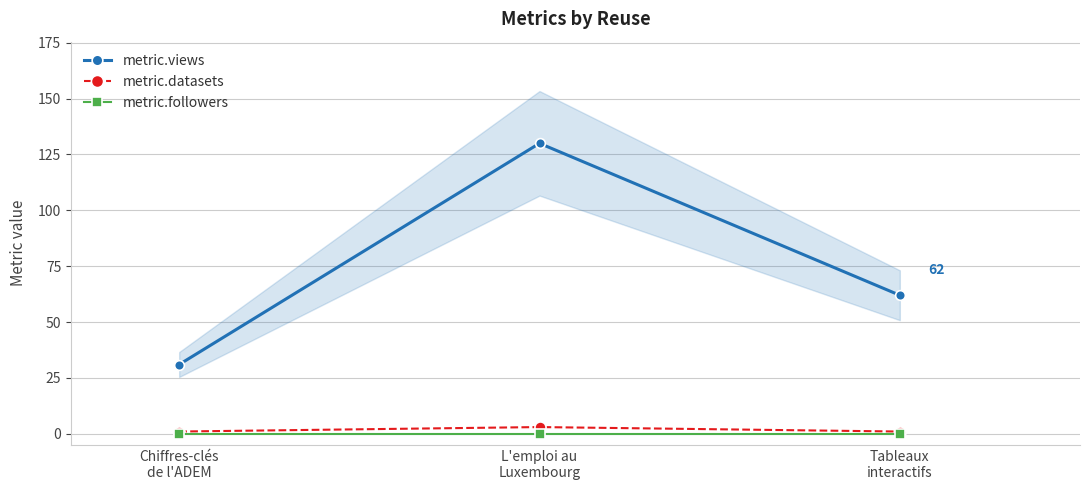

Is the value of metric.datasets at L'emploi au
Luxembourg greater than the value of metric.followers at Chiffres-clés
de l'ADEM?

Yes